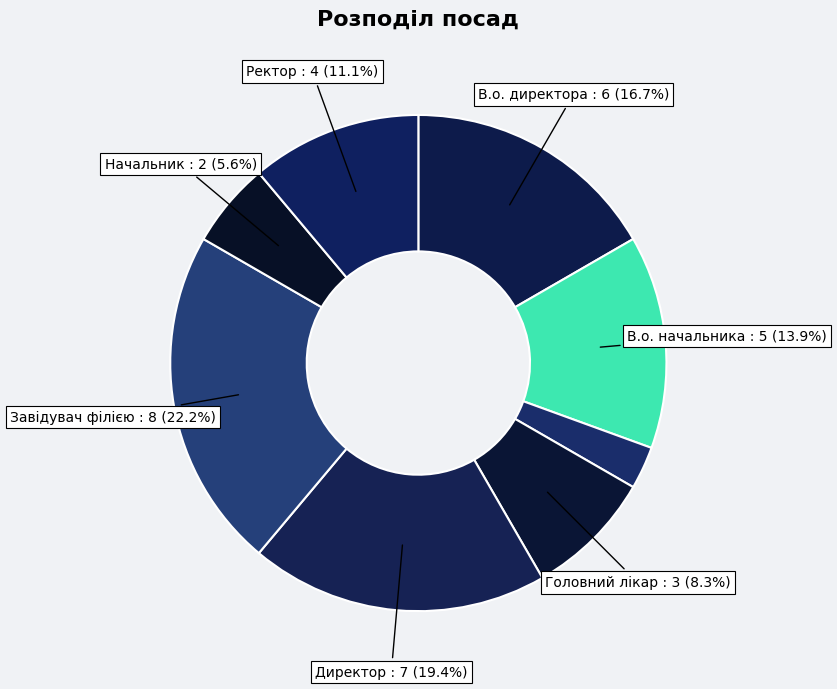

Rank the categories by value from lowest to highest.

Генеральний директор, Начальник, Головний лікар, Ректор, В.о. начальника, В.о. директора, Директор, Завідувач філією